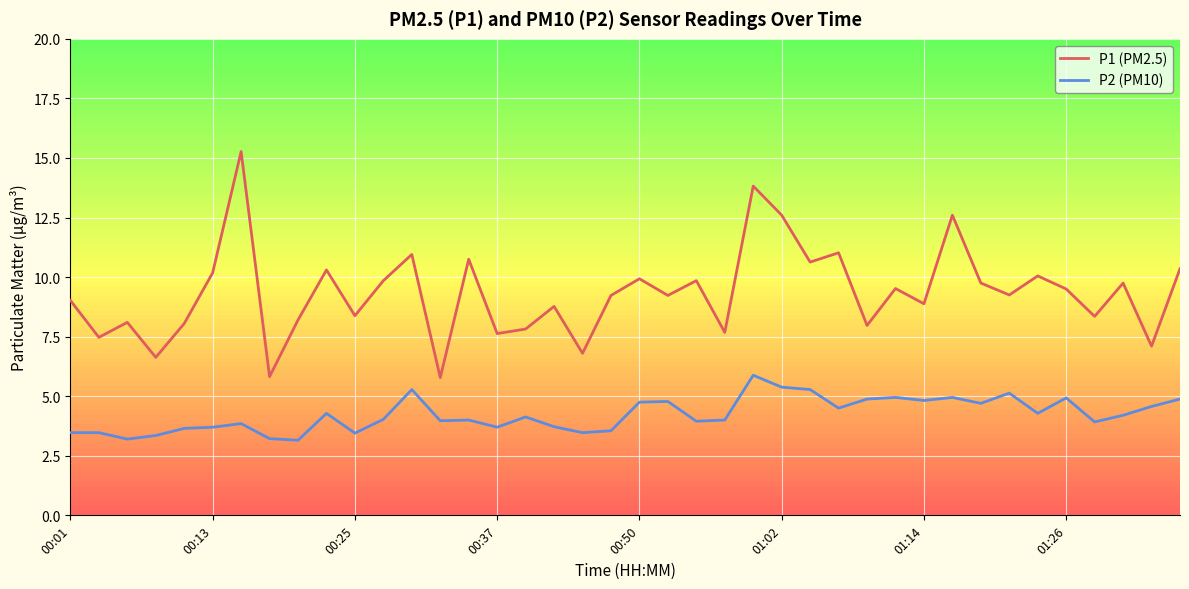

Rank the series by their average value, from highest to lowest.

P1 (PM2.5), P2 (PM10)